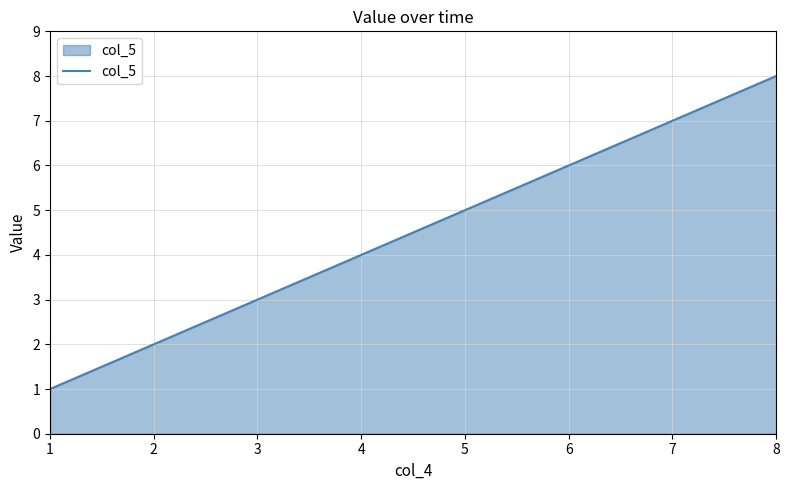

Count the number of categories in the chart.

8